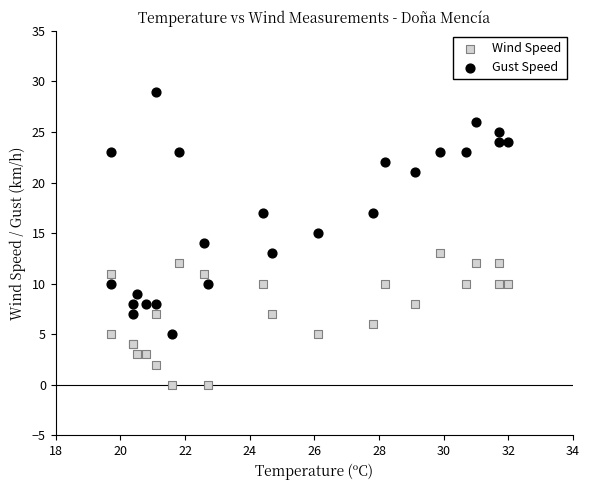

Which series contains the highest Y value?

Gust Speed